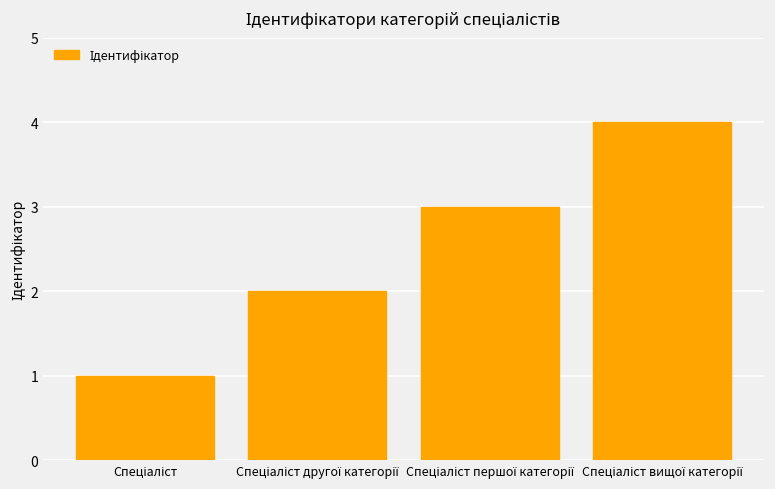

Does the chart contain any negative values?

No